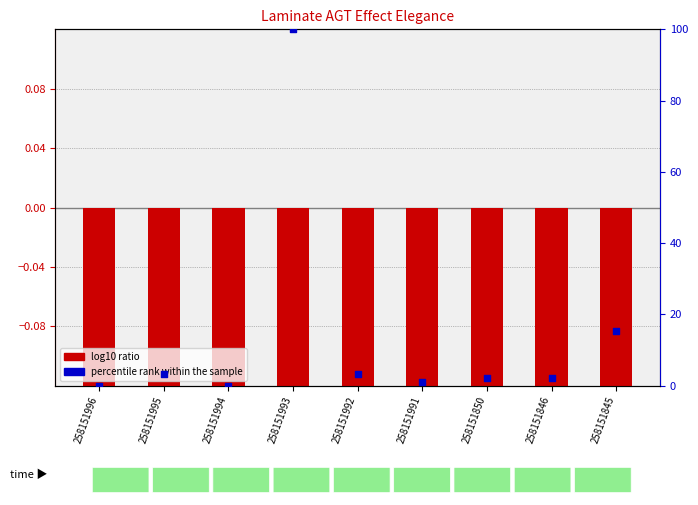

What is the total value across all series at 258151995?

3.2